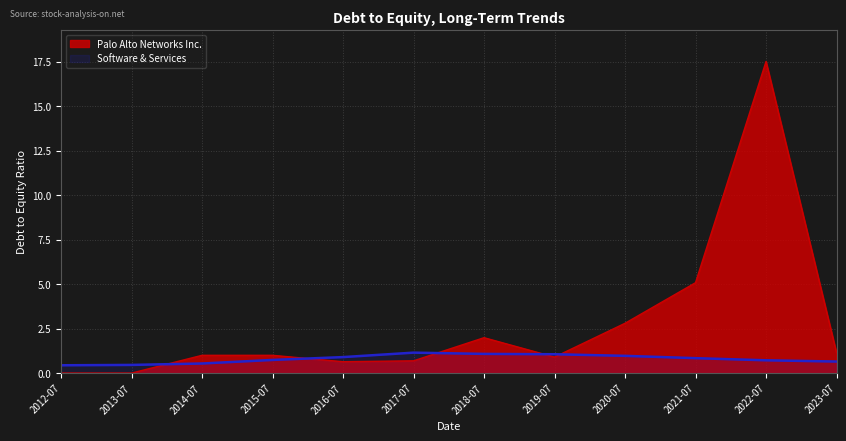

Where is Palo Alto Networks Inc. nearest to the value 8?

2021-07